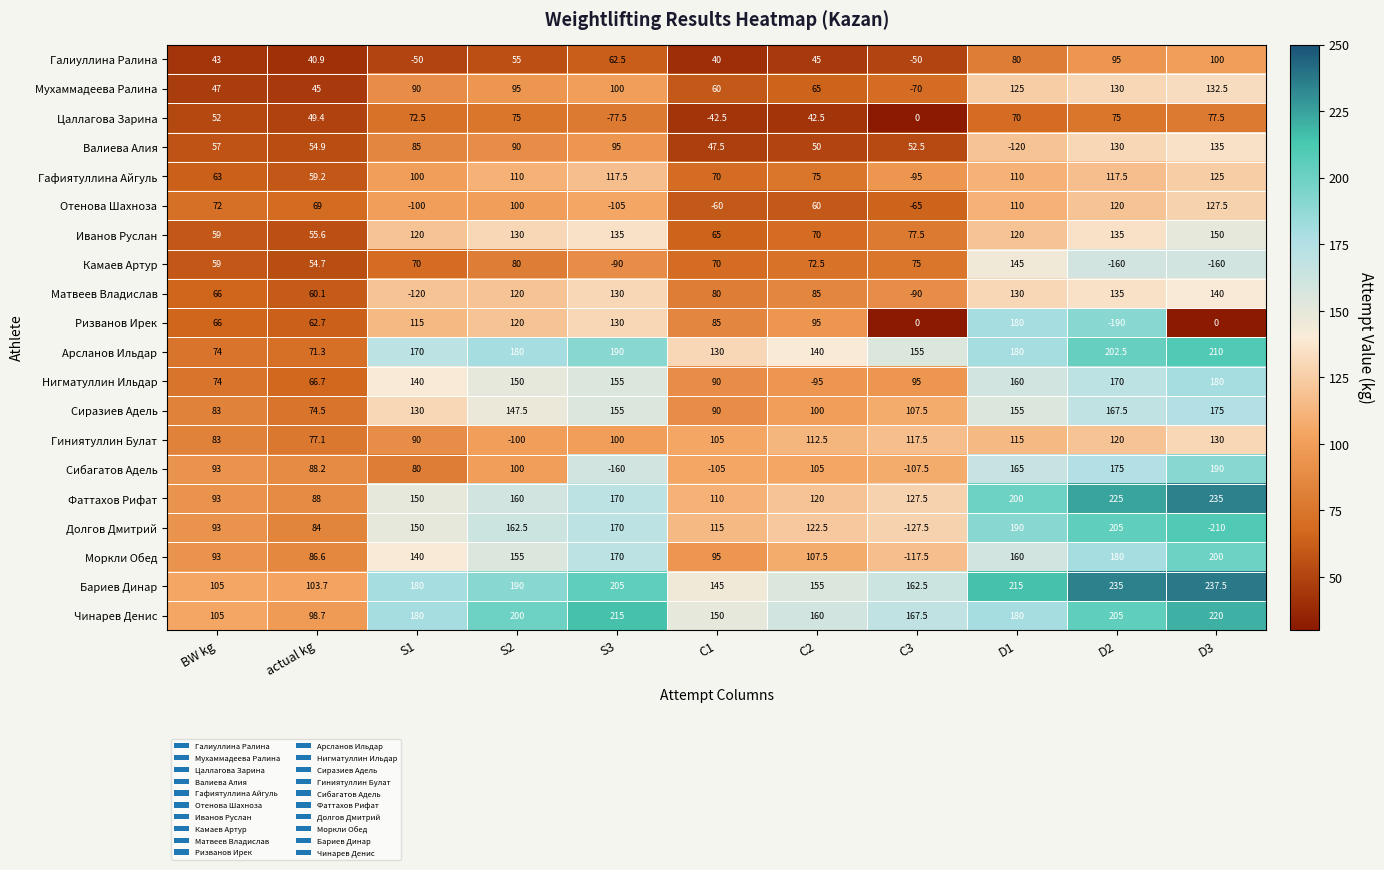

What is the maximum value for Валиева Алия?

135.0